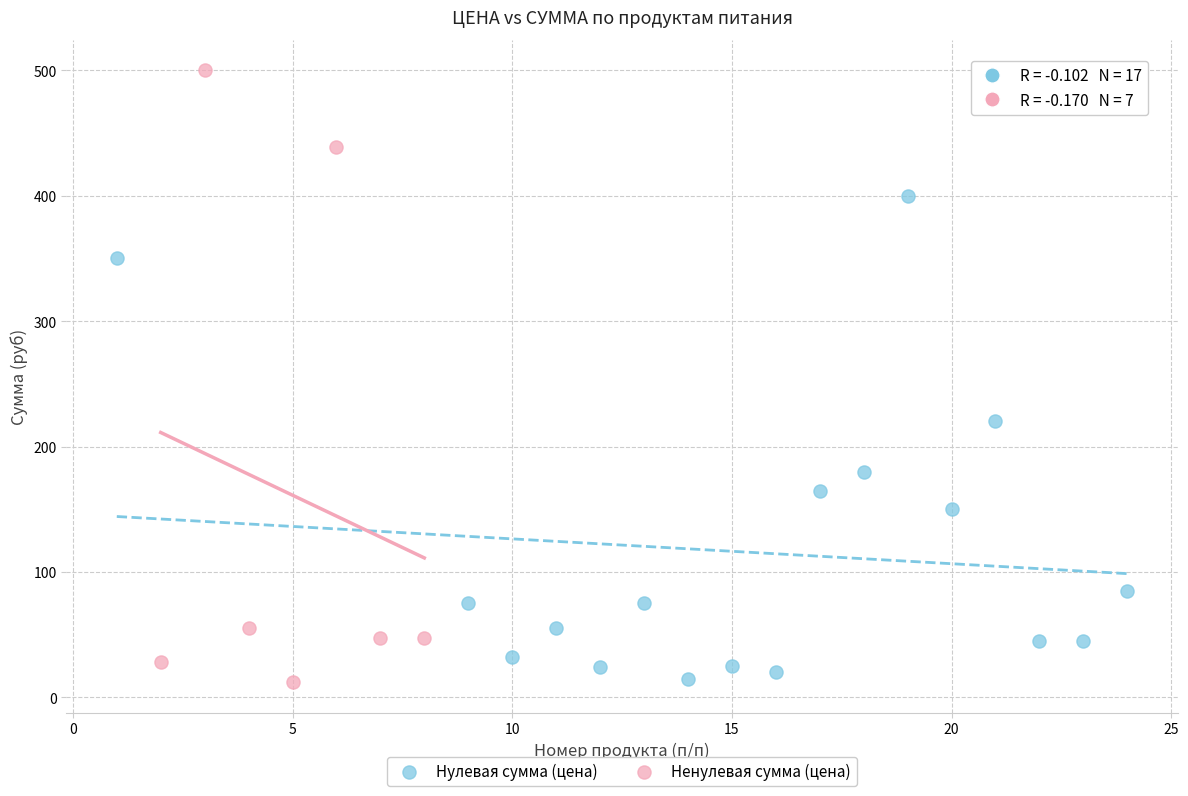

Which series has the largest Y range (max minus min)?

Ненулевая сумма (цена)